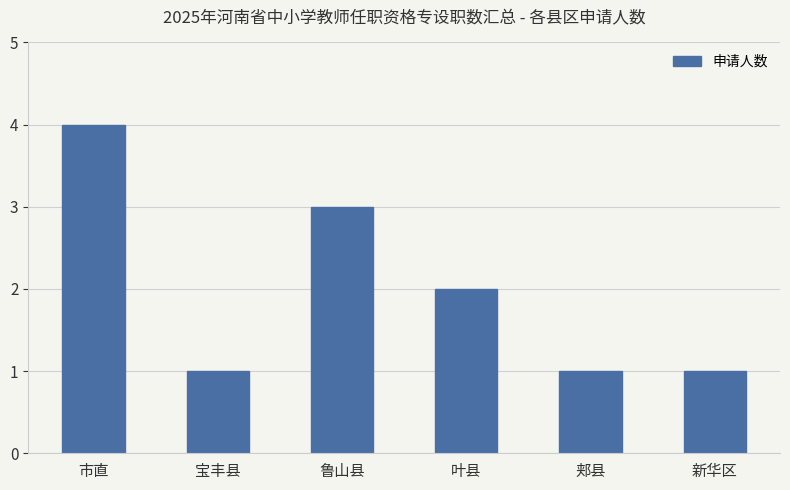

The value at 郏县 is 1. True or false?

True